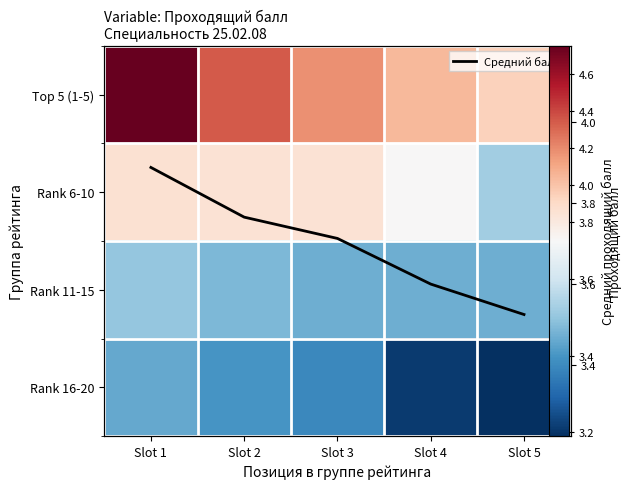

Rank the series by their maximum value, from lowest to highest.

Rank 16-20, Rank 11-15, Rank 6-10, Средний балл, Top 5 (1-5)